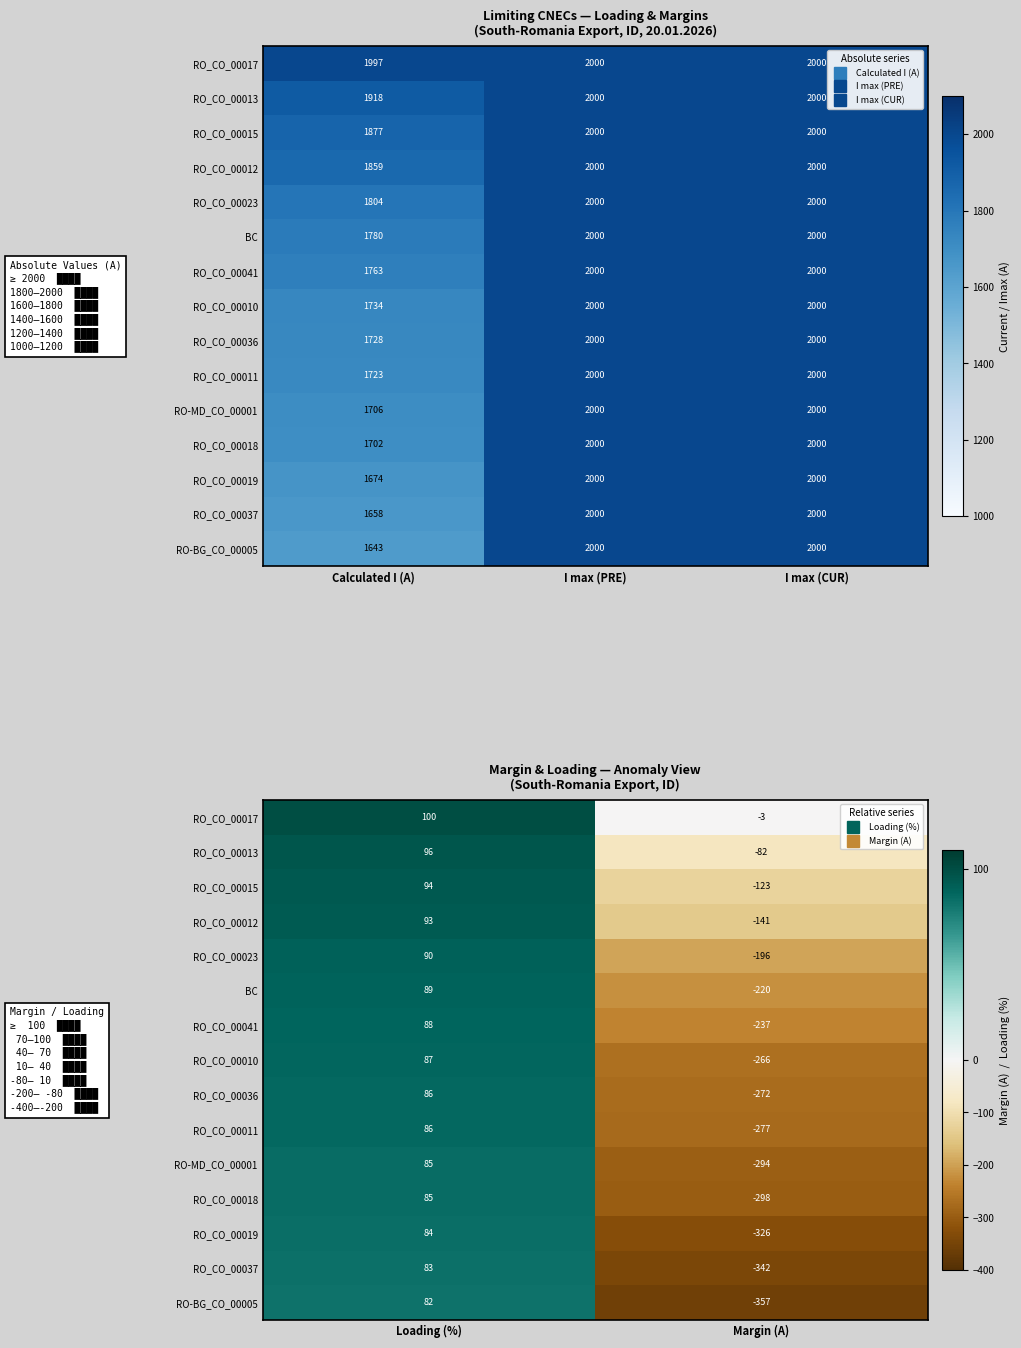

How many values in RO_CO_00036 are below zero?

1